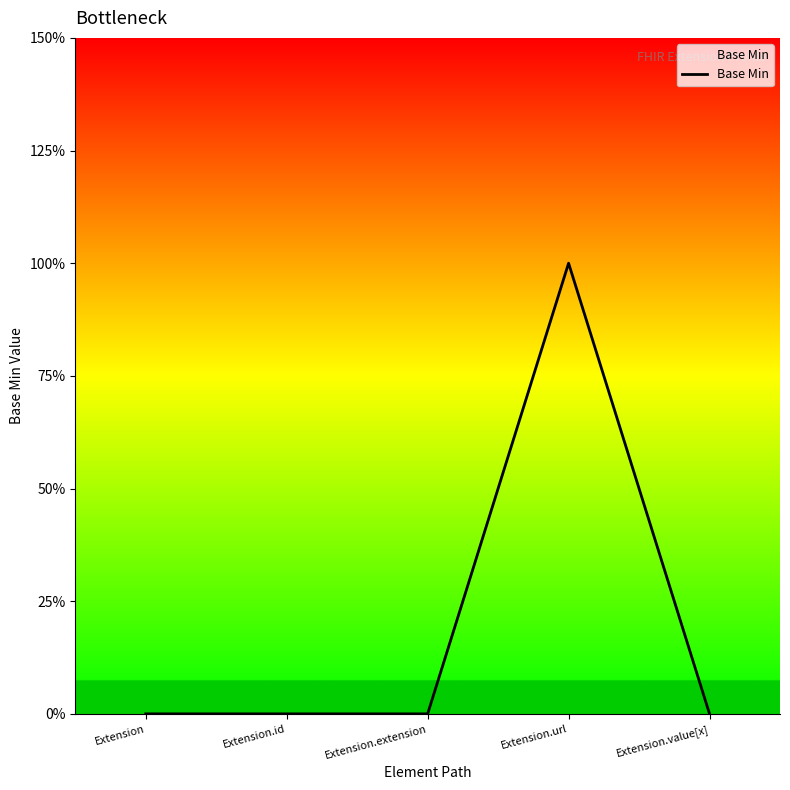

Which category has the lowest value across all series?

Extension